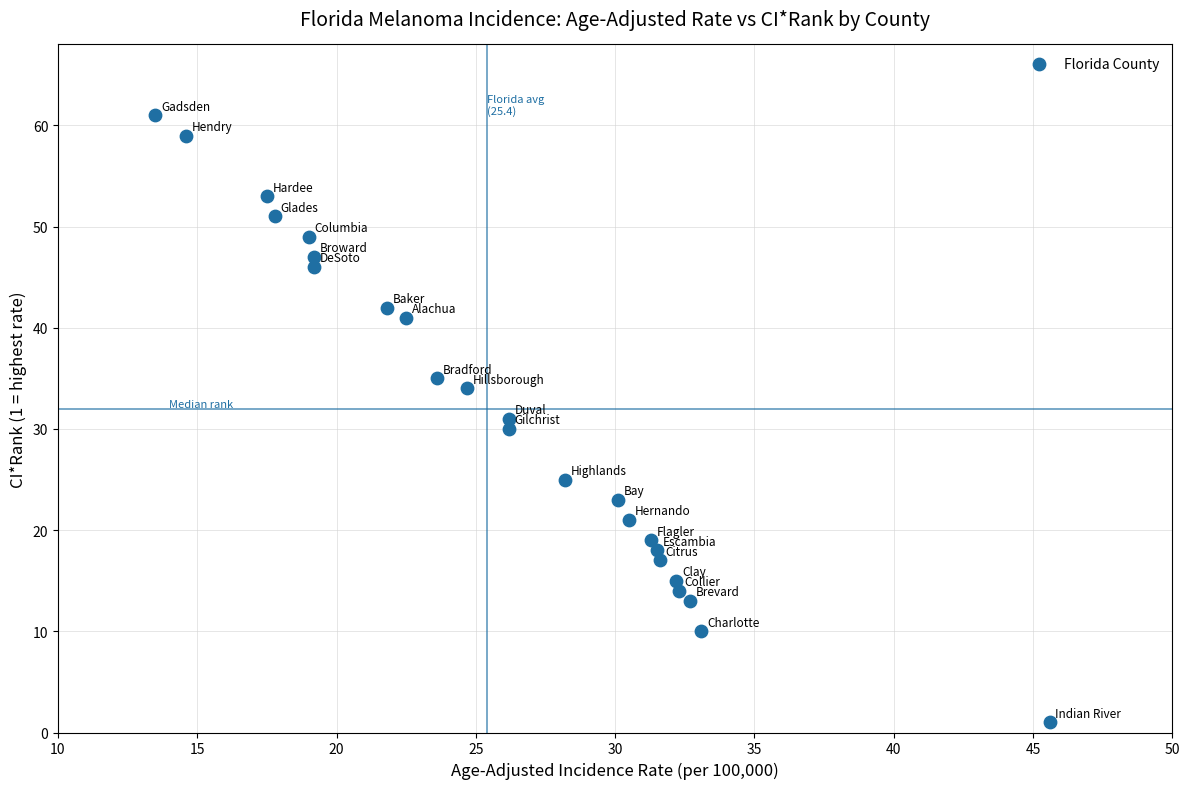

What is the range of Y values (max minus min)?

60